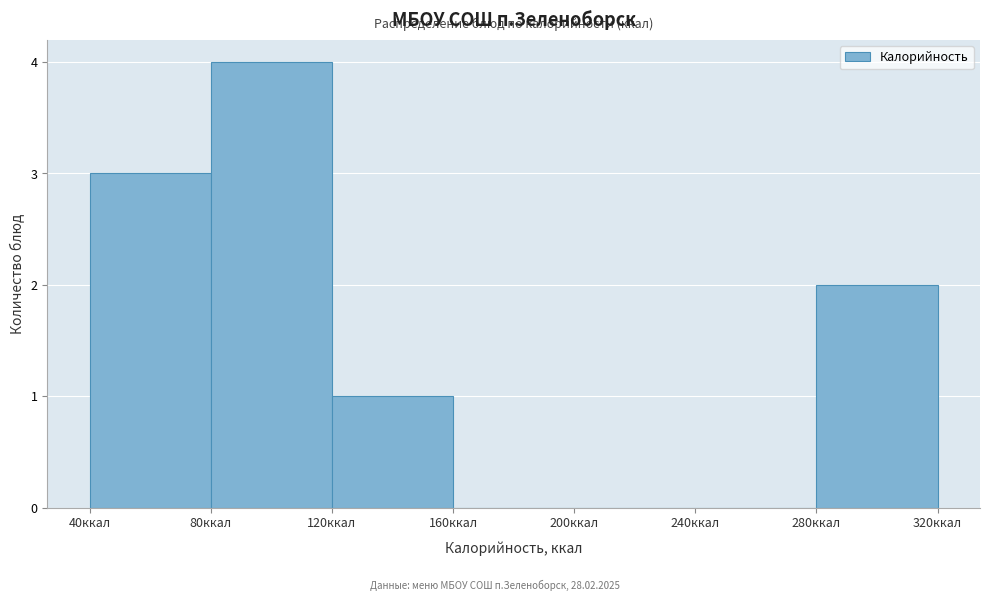

Reading left to right, transcribe this chart: for each bar, give the range it covers on the x-axis and its height. The values are not printed on the chart, so give them approximately, as read against the axis.

40 to 80: 3
80 to 120: 4
120 to 160: 1
160 to 200: 0
200 to 240: 0
240 to 280: 0
280 to 320: 2